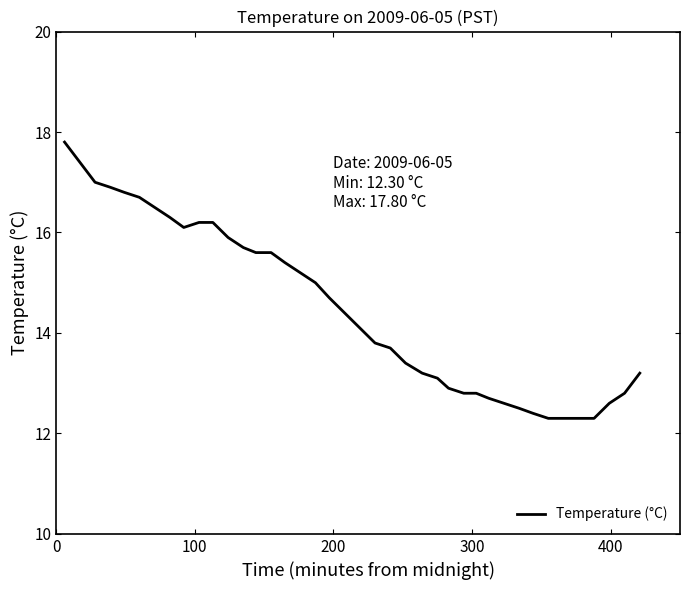

What is the maximum value shown in the chart?

17.8